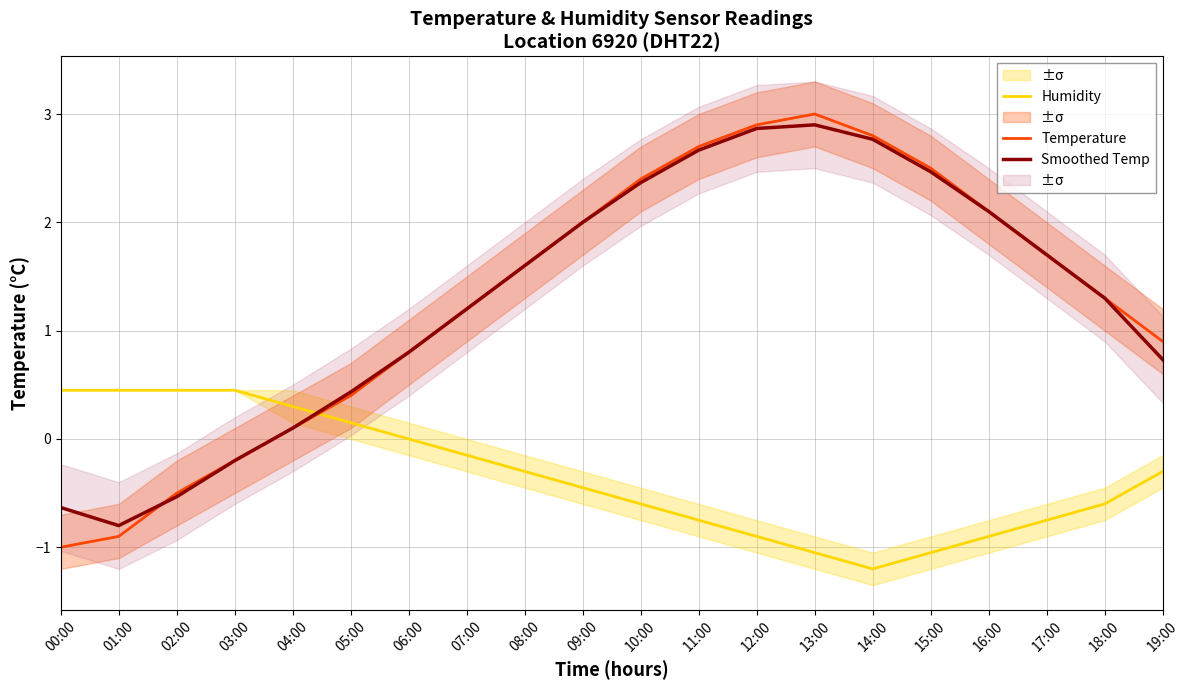

How many intersections are there between Humidity and Smoothed Temp?

1